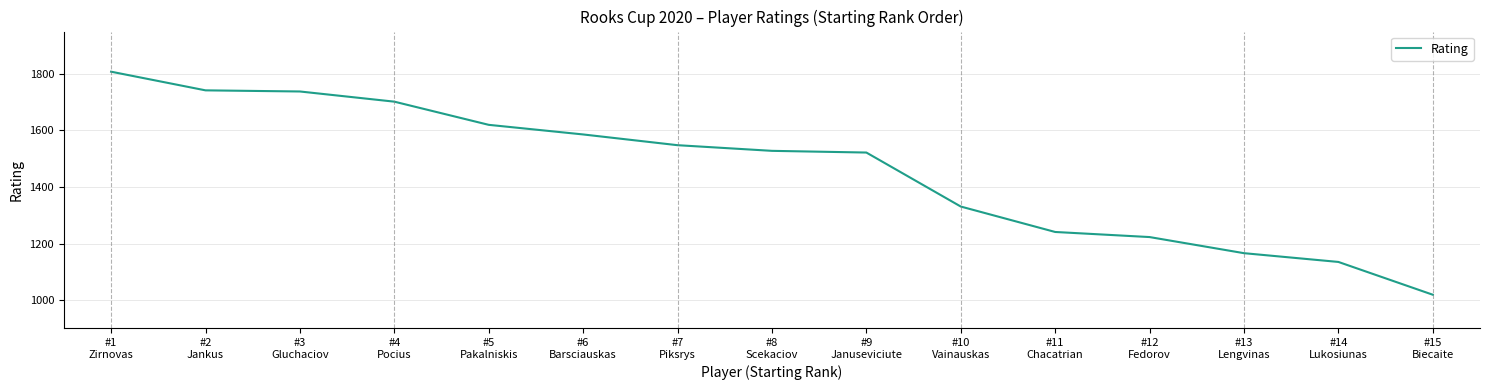

What is the minimum value shown in the chart?

1019